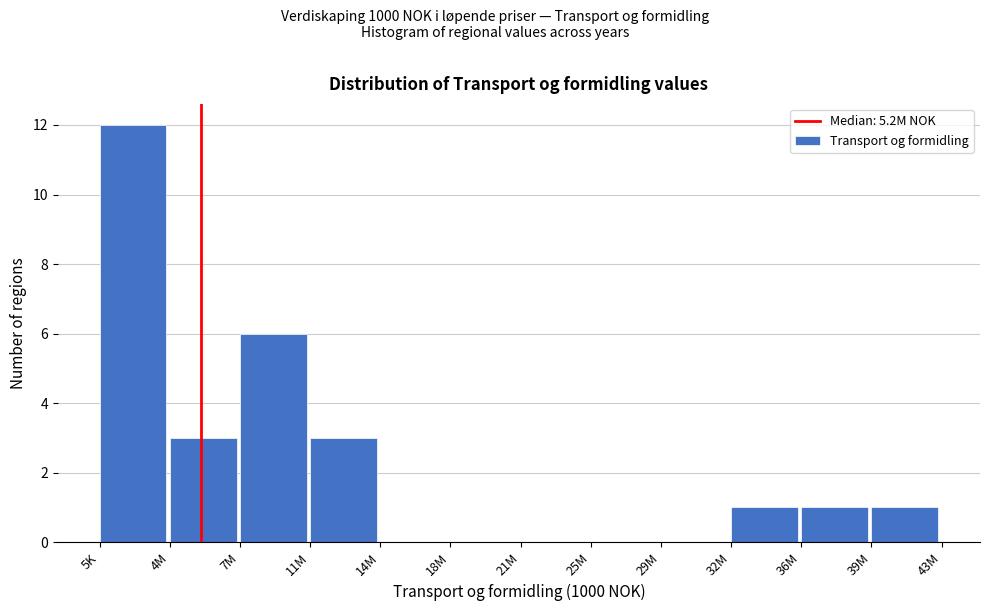

Reading left to right, transcribe all the data shown in this chart.

5K=12	4M=3	7M=6	11M=3	14M=0	18M=0	21M=0	25M=0	29M=0	32M=1	36M=1	39M=1